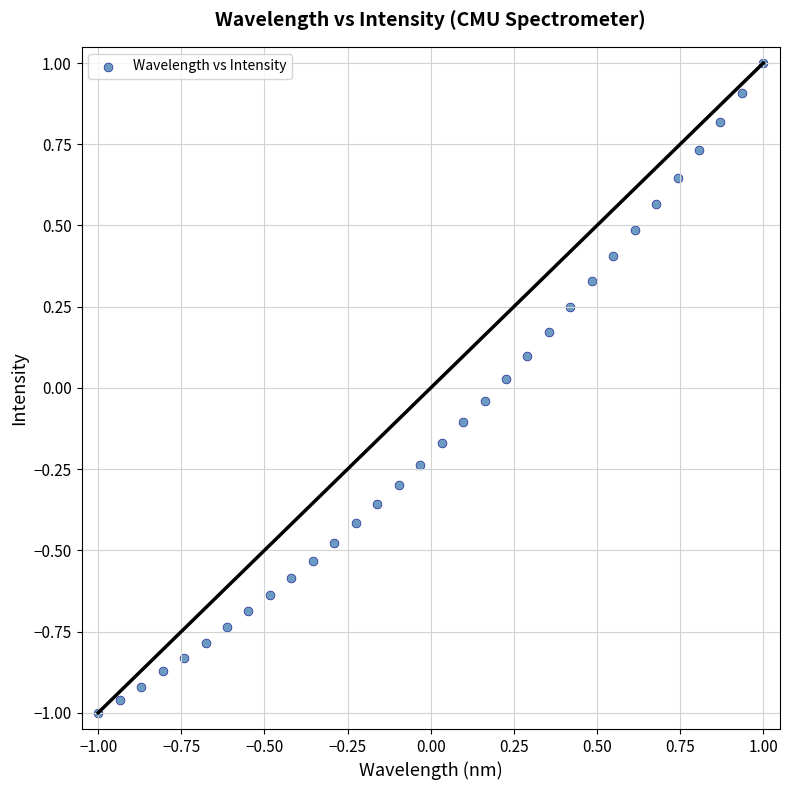

What is the range of X values (max minus min)?

2.0